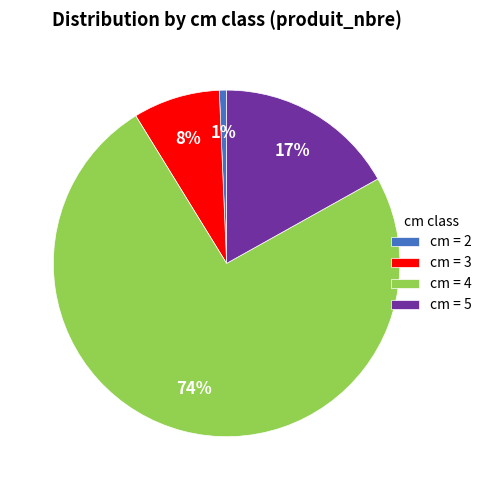

Between cm = 4 and cm = 5, which is larger?

cm = 4